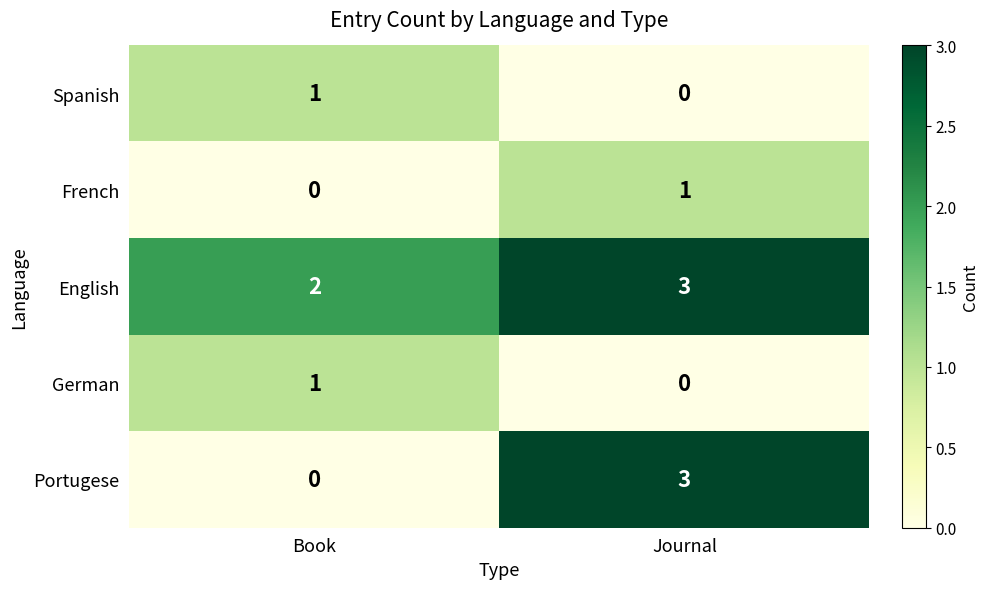

What is the difference between the highest and lowest values at Journal?

3